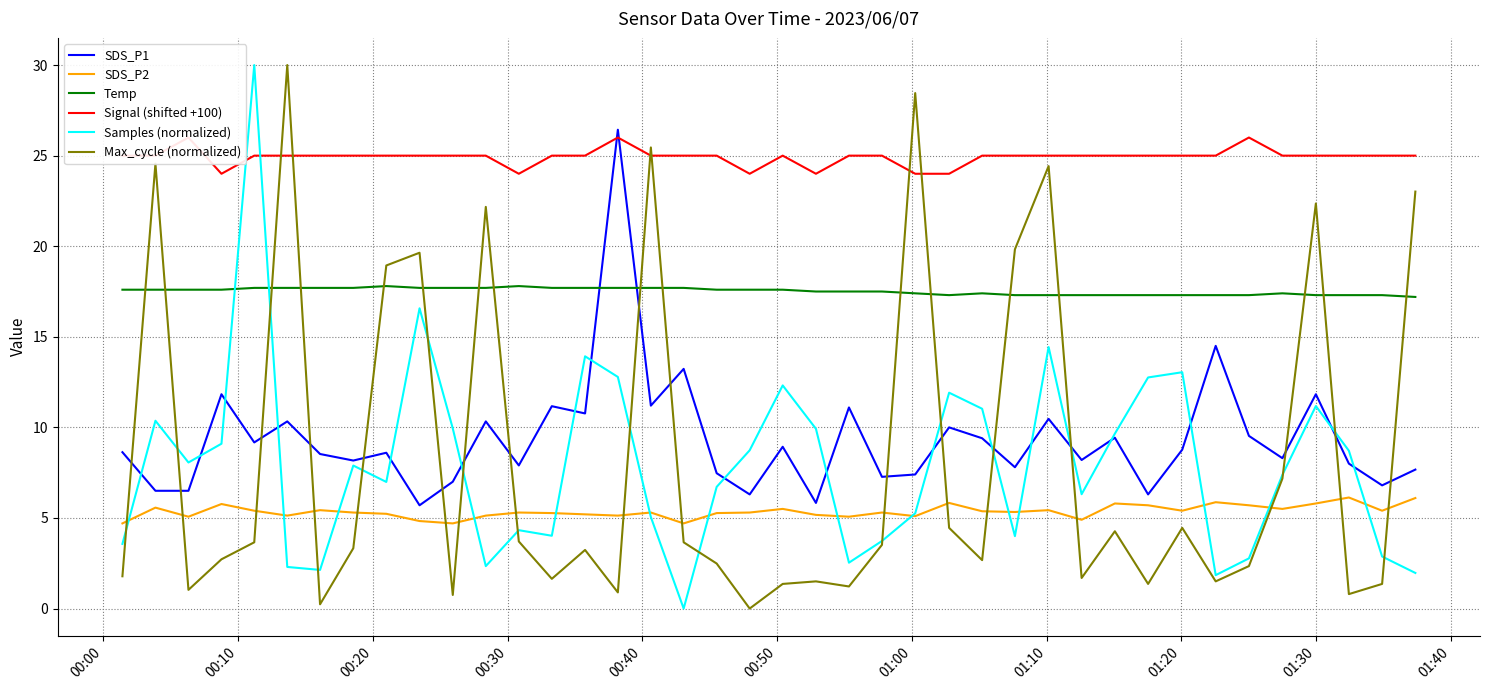

What is the lowest value of the SDS_P1 series?

5.7